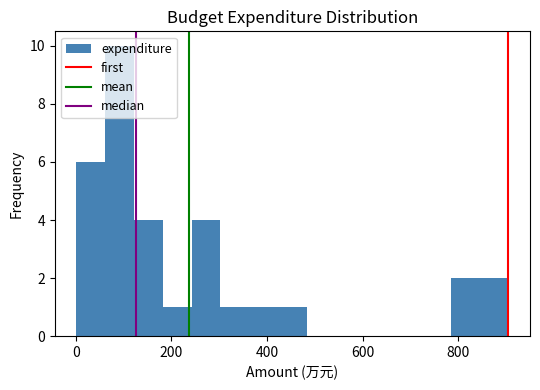

Read against the x-axis, roughly where is the centre of the tallest bar?

100